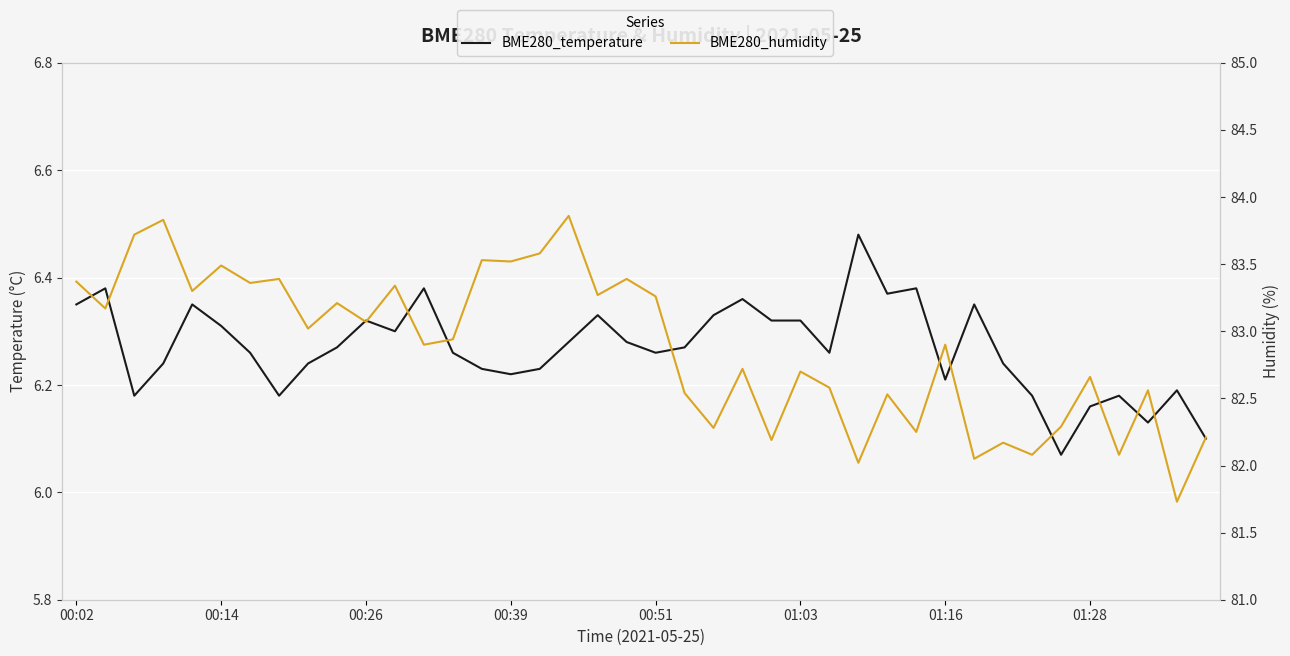

How many lines are shown in the chart?

2